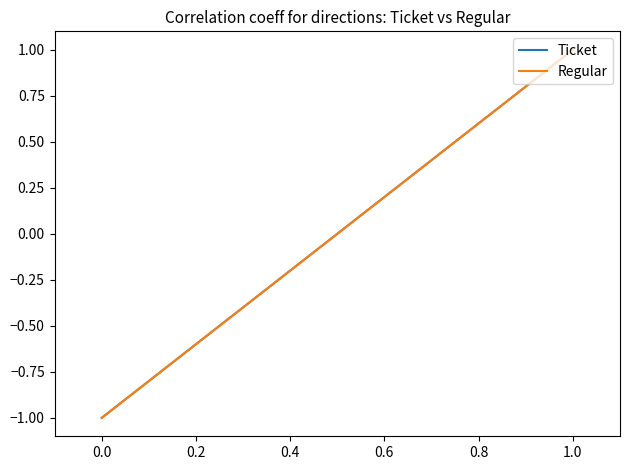

At 1.0, list the series in order from largest to smallest.

Ticket, Regular